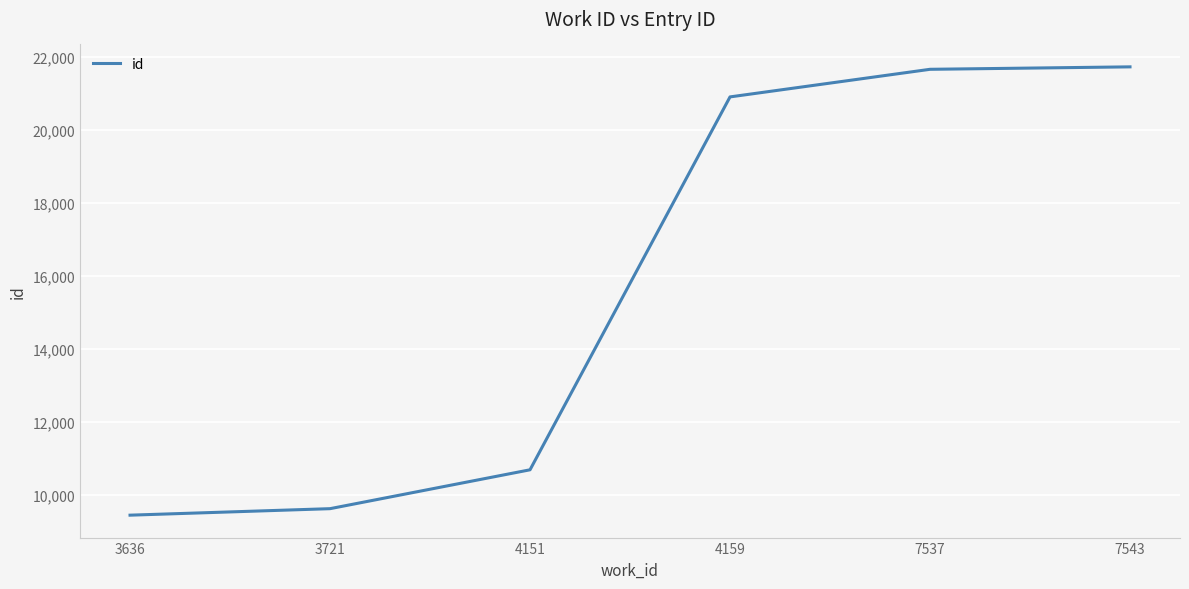

True or false: the data has more than 1 interior local peaks.

False